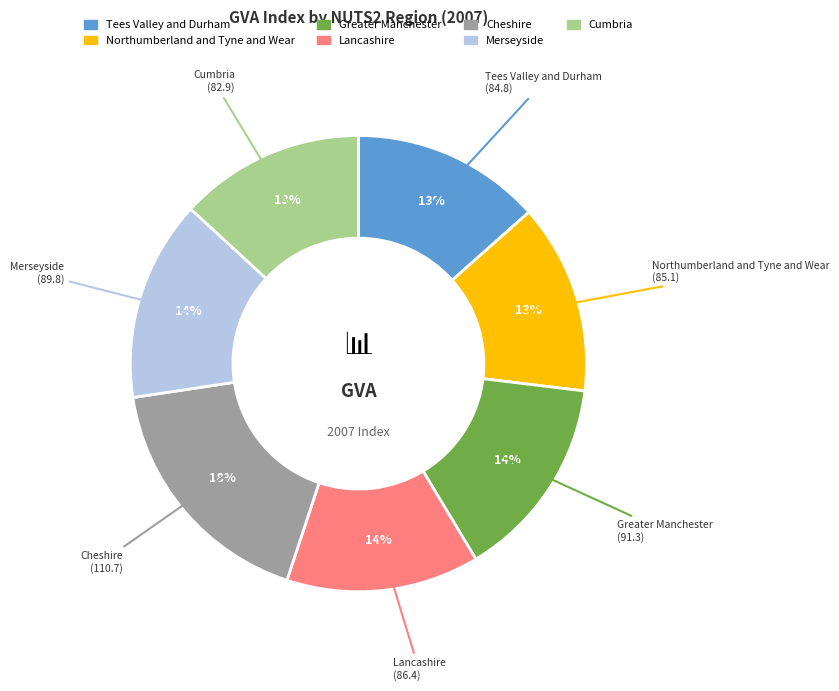

To the nearest percent, what is the difference between the Merseyside and Cumbria slice percentages?

1%